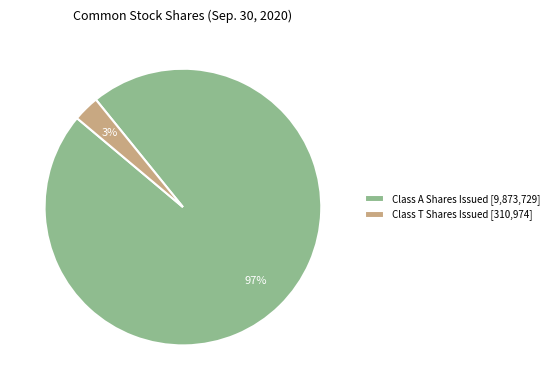

The Class T Shares Issued [310,974] slice represents 10% of the pie. True or false?

False